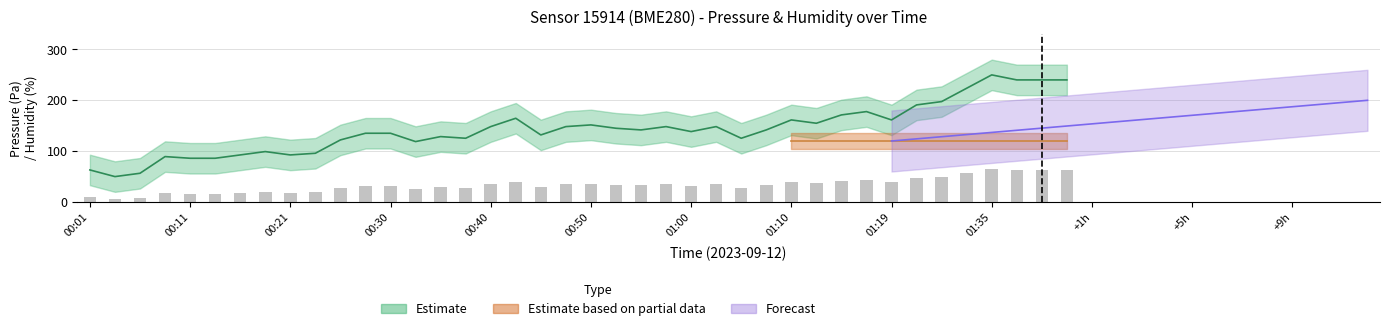

What is the difference between the maximum and minimum values?

60.0